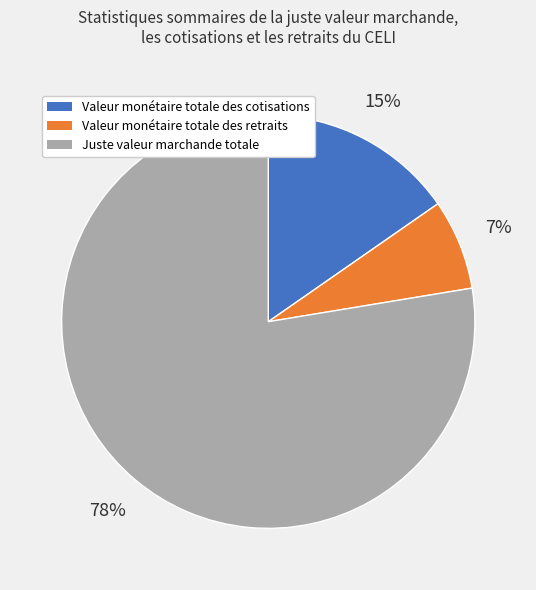

The Valeur monétaire totale des retraits slice represents 7% of the pie. True or false?

True